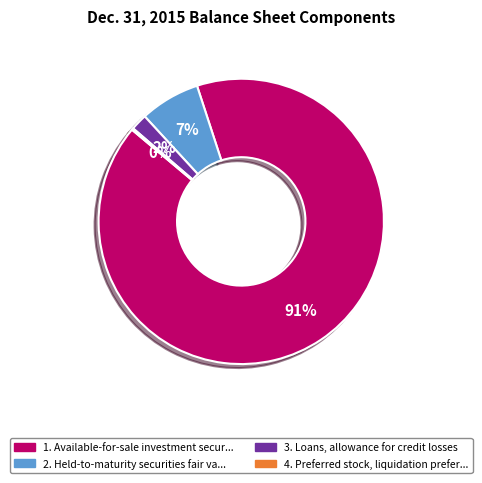

Is there a majority slice in this chart?

Yes